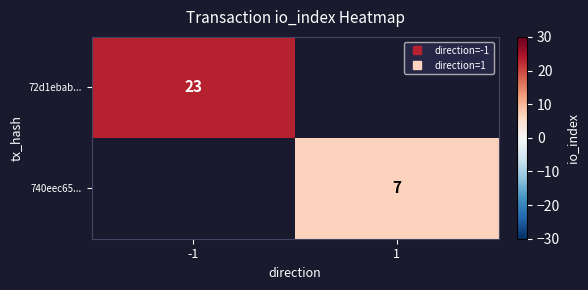

What is the approximate value of 740eec65... at 1?

7.0